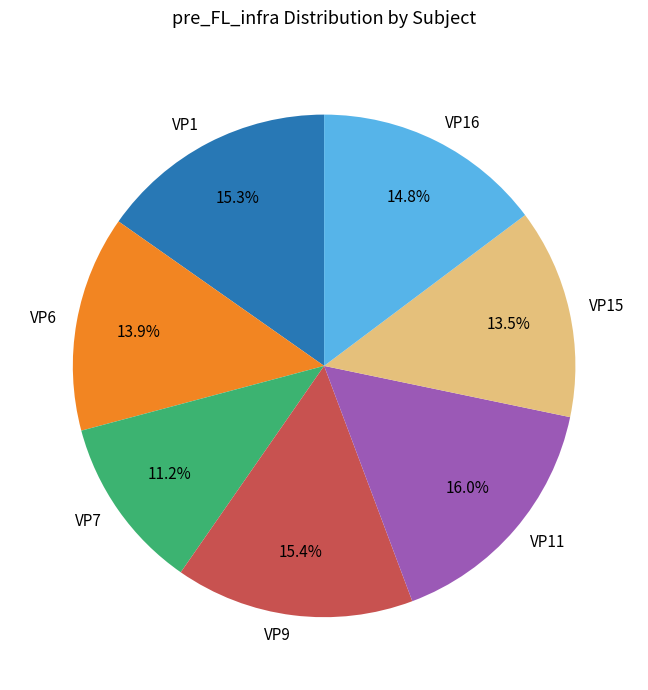

Does any single category account for the majority?

No